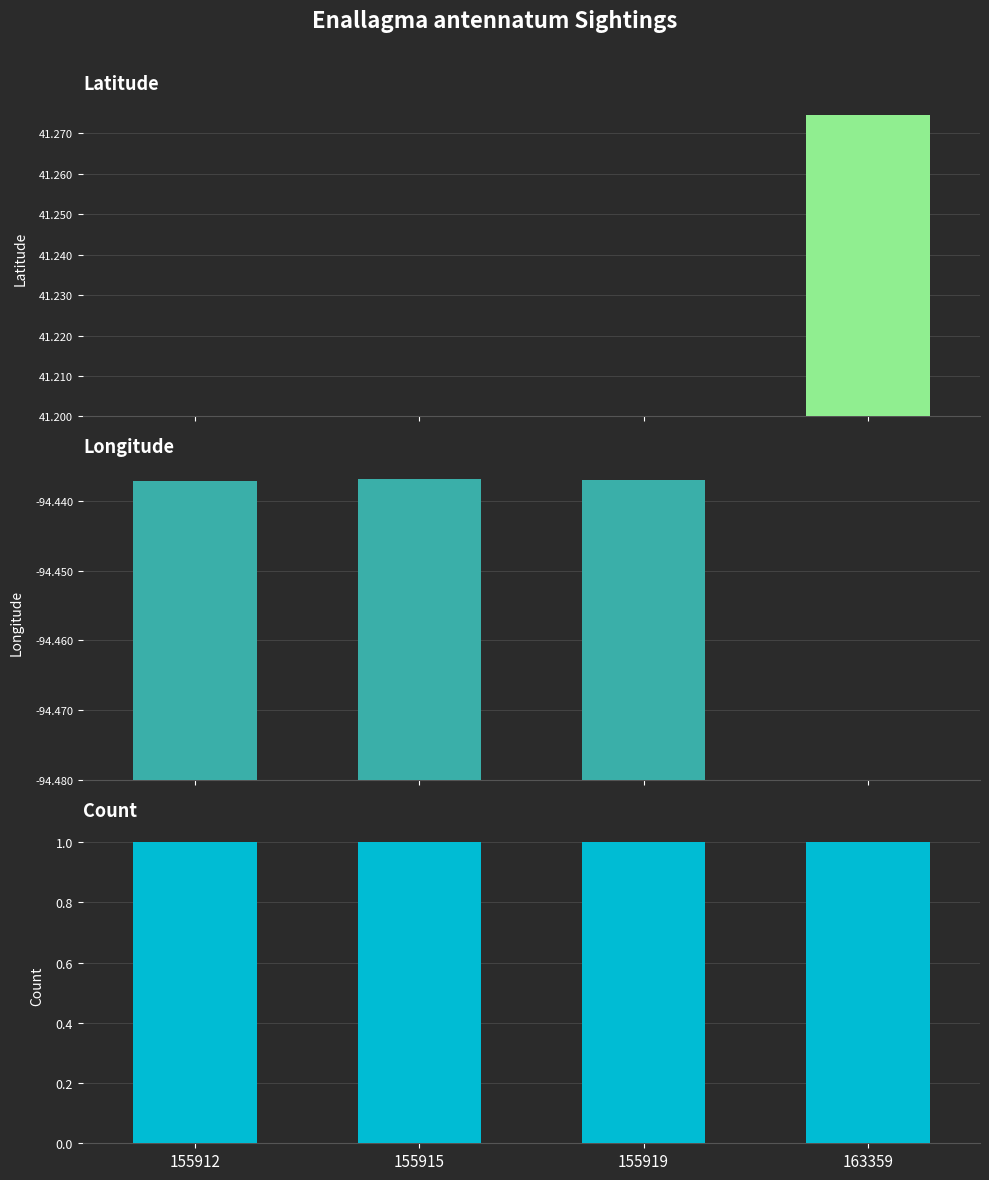

Which series has the largest total across all categories?

Count